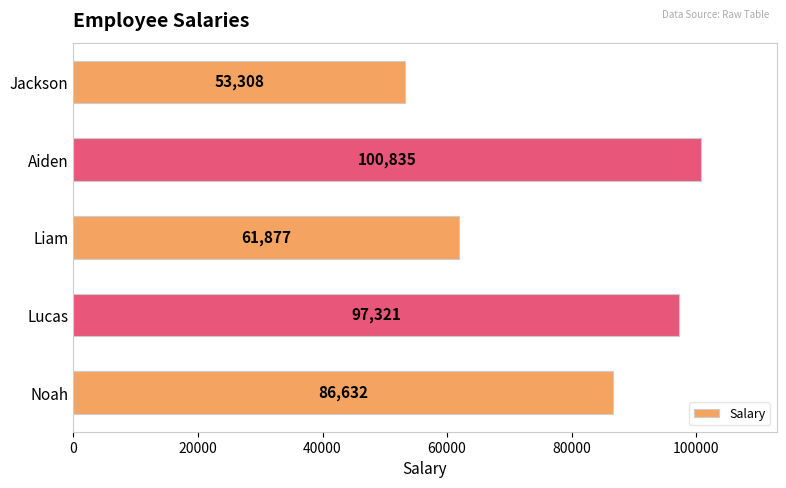

What is the label of the 4th bar from the top?

Lucas